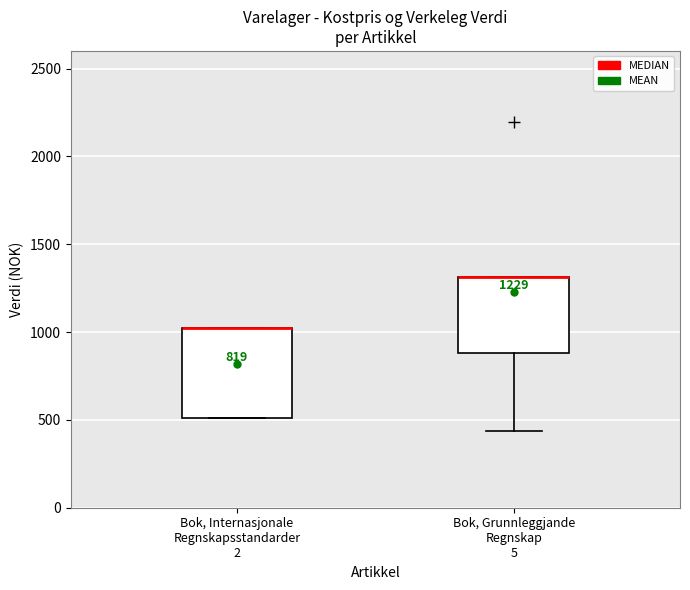

Comparing the boxes themselves (not the whiskers), which one is the tallest?

Bok, Internasjonale Regnskapsstandarder 2